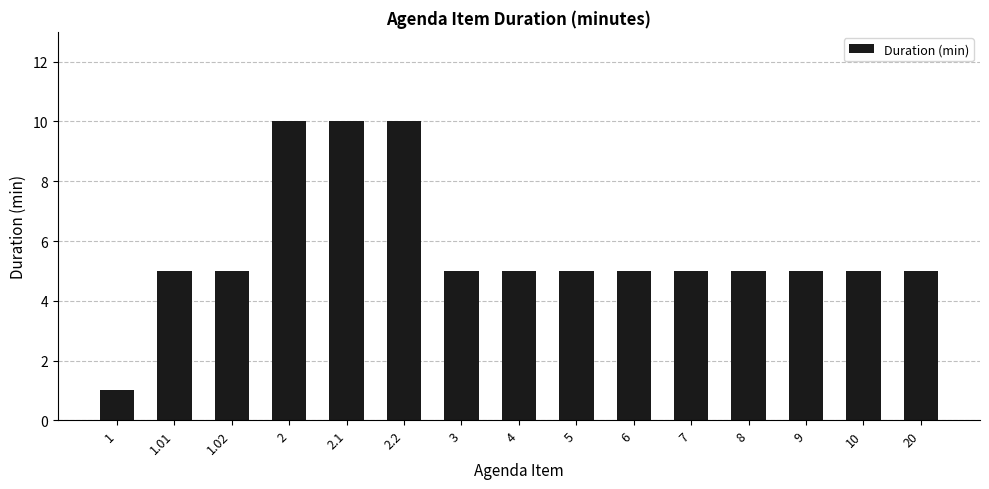

Reading left to right, transcribe all the data shown in this chart.

1	5	5	10	10	10	5	5	5	5	5	5	5	5	5